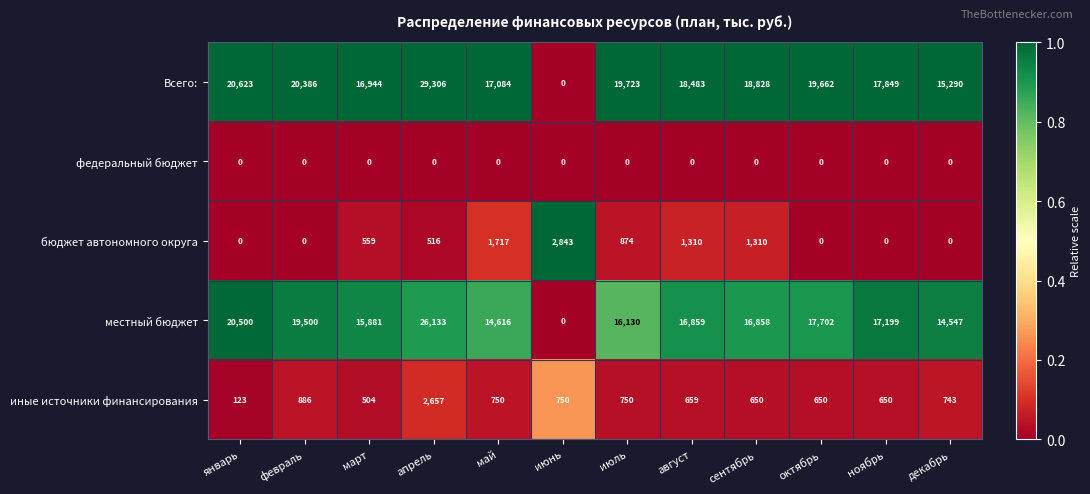

At март, list the series in order from smallest to largest.

федеральный бюджет, иные источники финансирования, бюджет автономного округа, местный бюджет, Всего: